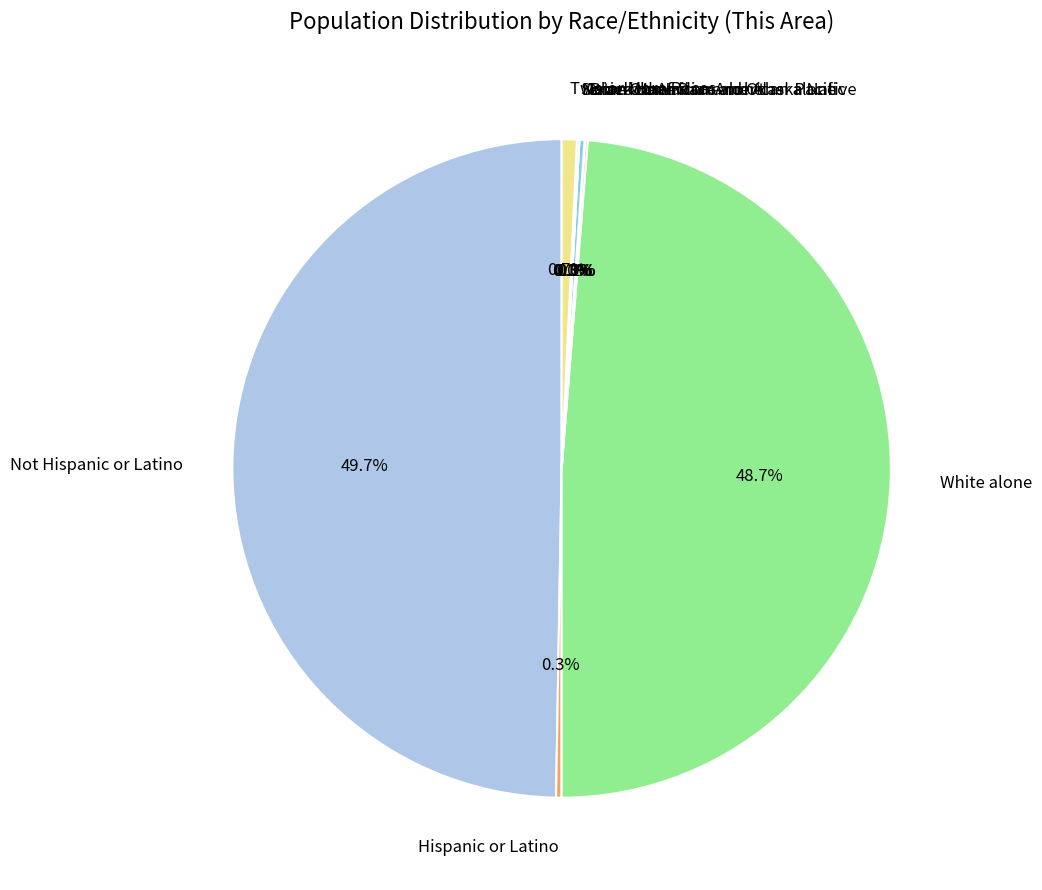

To the nearest percent, what is the difference between the Not Hispanic or Latino and Hispanic or Latino slice percentages?

49%